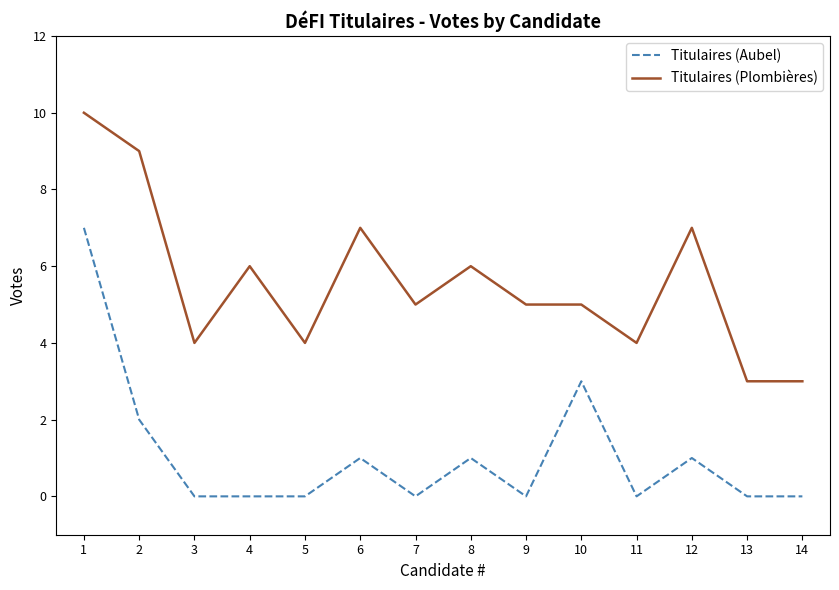

True or false: Titulaires (Plombières) has a value of 1 at 3.

False